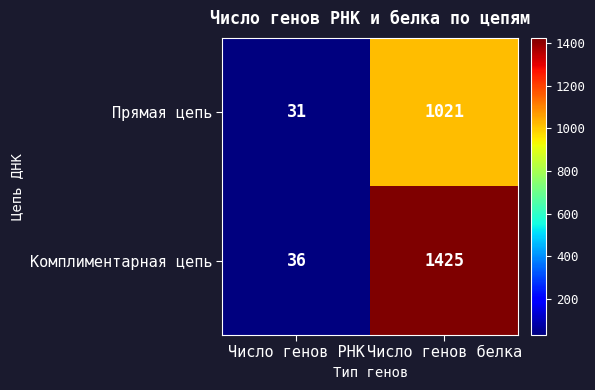

What is the sum of all Комплиментарная цепь values?

1461